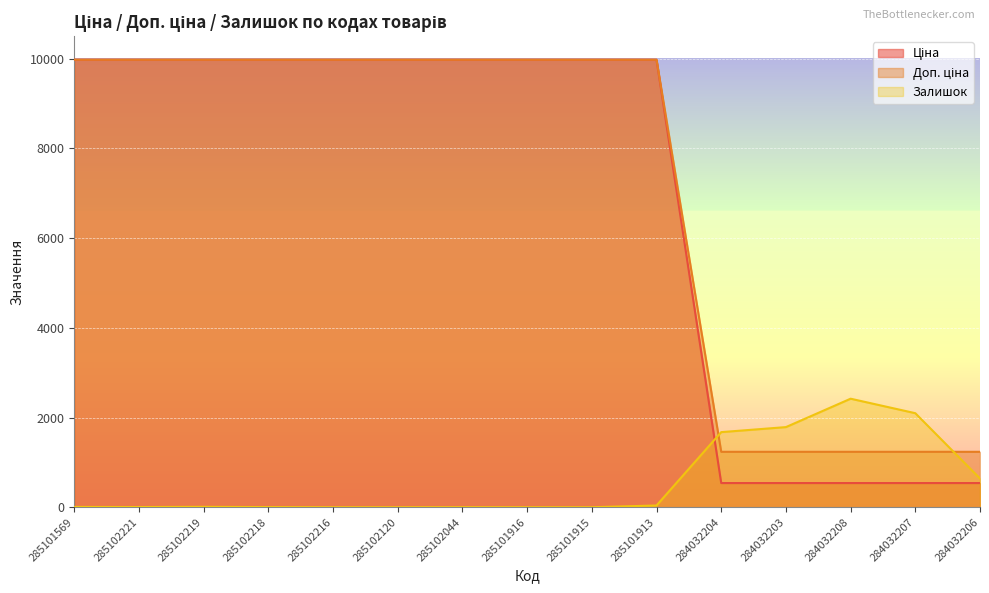

What is the total value across all series at 285102044?

19951.0